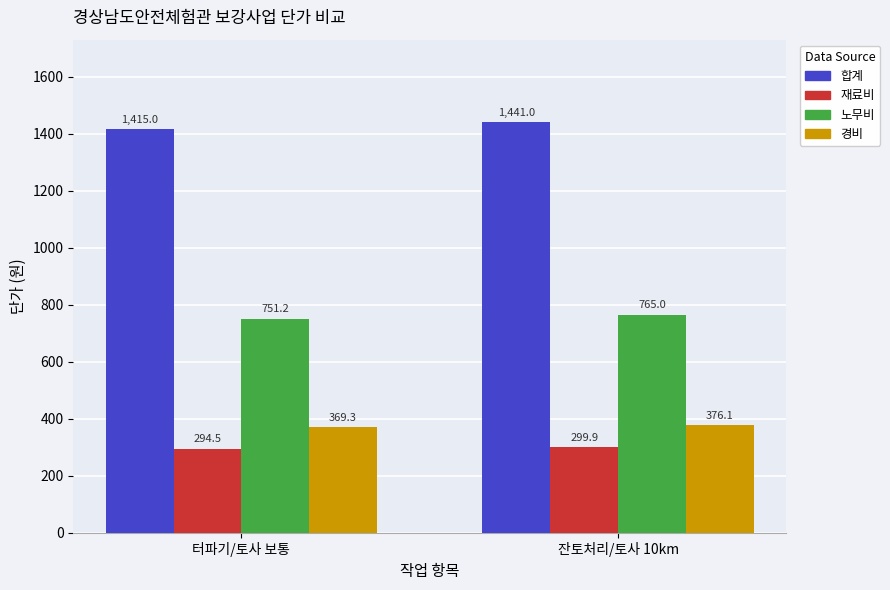

At which label is 노무비 closest to 758?

터파기/토사 보통